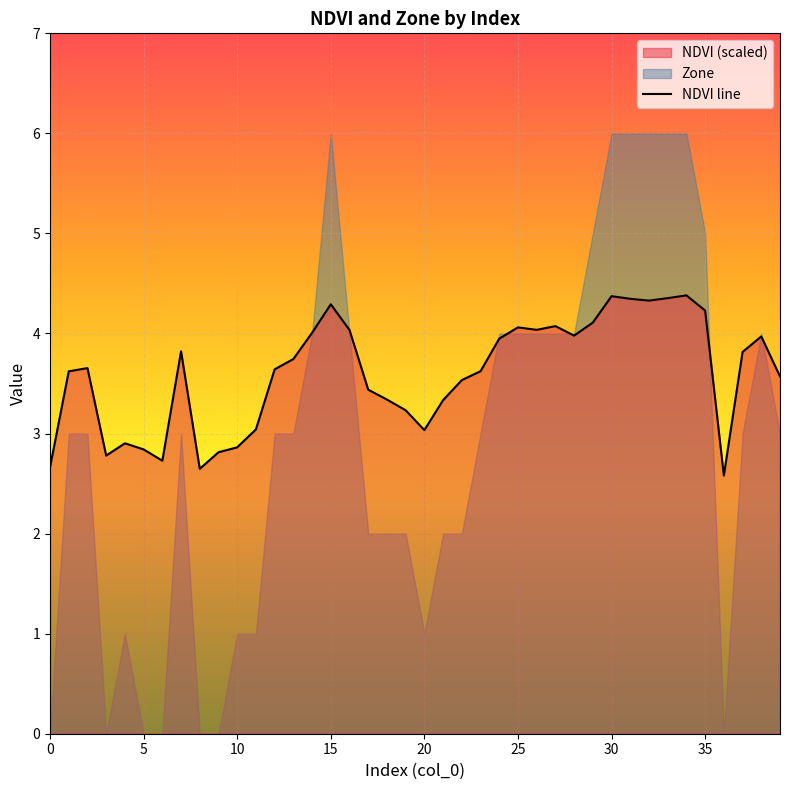

What is the difference between the maximum and second lowest values?

1.7